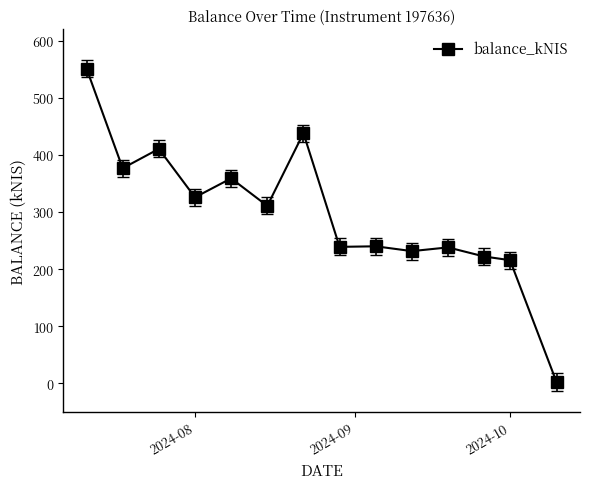

What is the greatest value displayed?

551.1